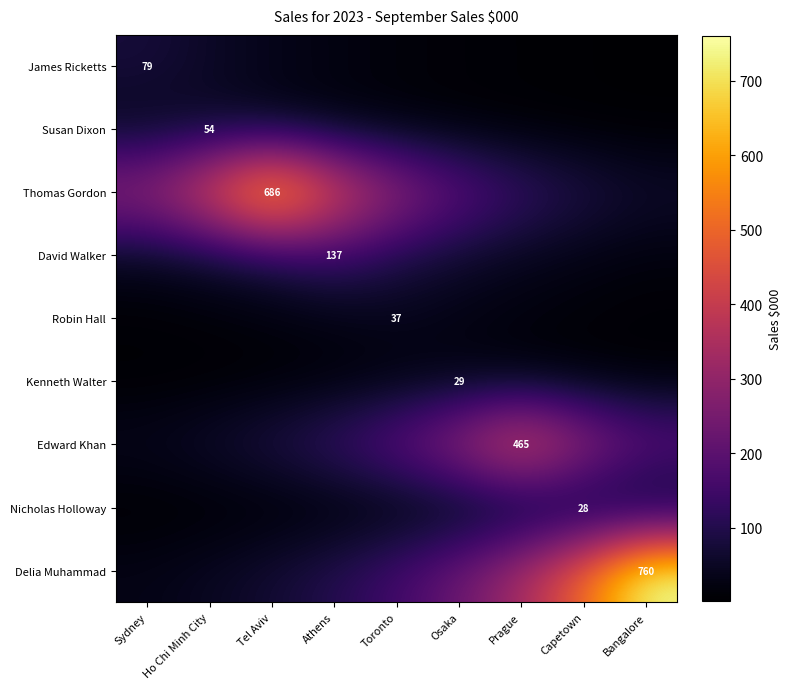

The value of Robin Hall at Prague is 23.6. True or false?

False